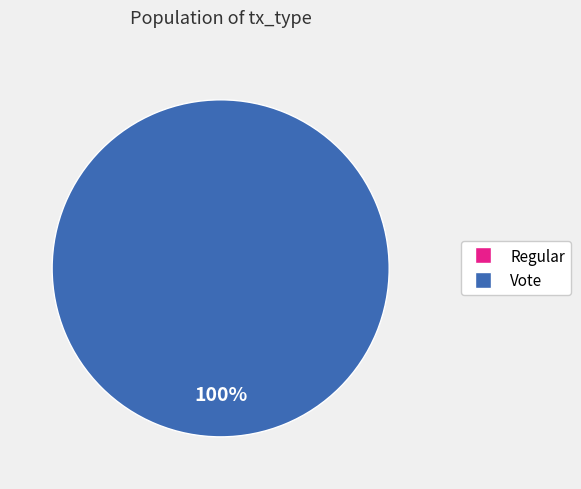

Combined, what portion of the pie is Vote and Regular?

100.0%